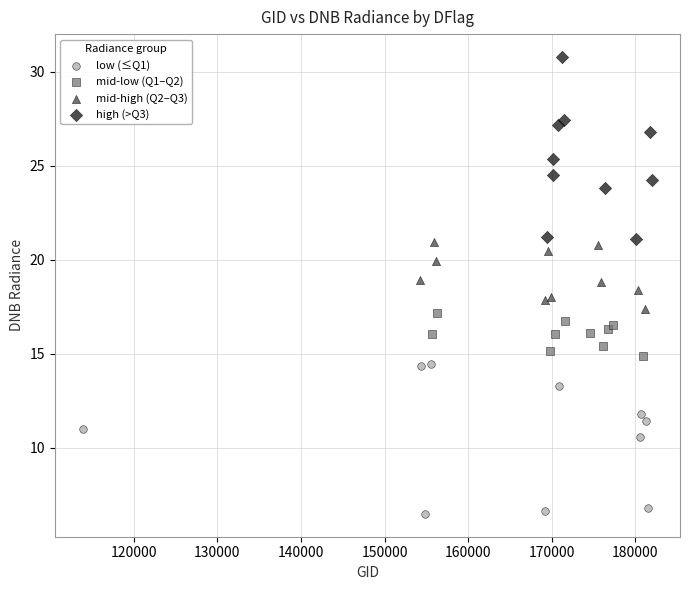

Which series reaches the maximum Y coordinate?

high (>Q3)